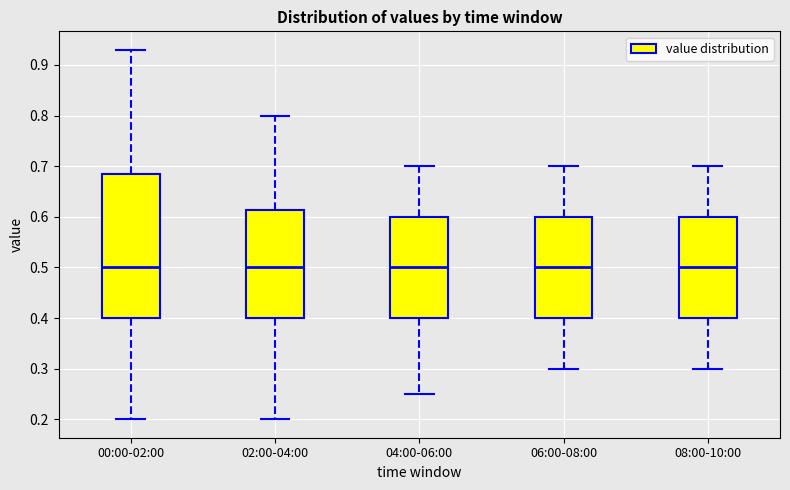

Reading left to right, read every box against the y-axis: the position of its median line, the range the box covers, and the ends of its whiskers. The values are not printed on the chart, so give them approximately, as read against the axis.

00:00-02:00: median 0.50, box 0.40 to 0.69, whiskers 0.20 to 0.93
02:00-04:00: median 0.50, box 0.40 to 0.61, whiskers 0.20 to 0.80
04:00-06:00: median 0.50, box 0.40 to 0.60, whiskers 0.25 to 0.70
06:00-08:00: median 0.50, box 0.40 to 0.60, whiskers 0.30 to 0.70
08:00-10:00: median 0.50, box 0.40 to 0.60, whiskers 0.30 to 0.70